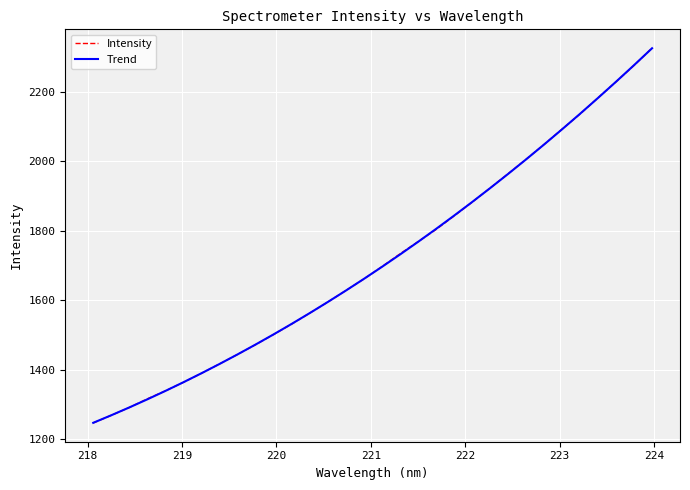

Which series has the largest range (max minus min)?

Intensity